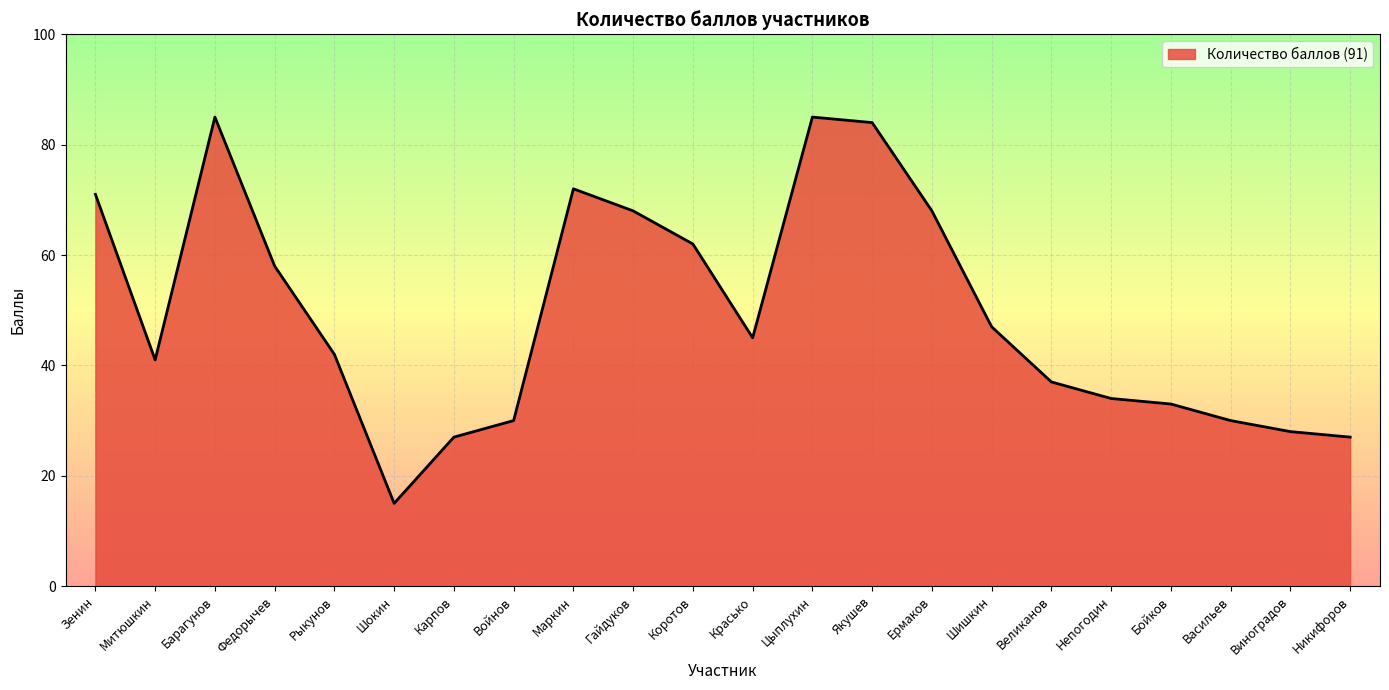

Reading left to right, what are all the values shown in this chart?

Зенин=71	Митюшкин=41	Барагунов=85	Федорычев=58	Рыкунов=42	Шокин=15	Карпов=27	Войнов=30	Маркин=72	Гайдуков=68	Коротов=62	Красько=45	Цыплухин=85	Якушев=84	Ермаков=68	Шишкин=47	Великанов=37	Непогодин=34	Бойков=33	Васильев=30	Виноградов=28	Никифоров=27